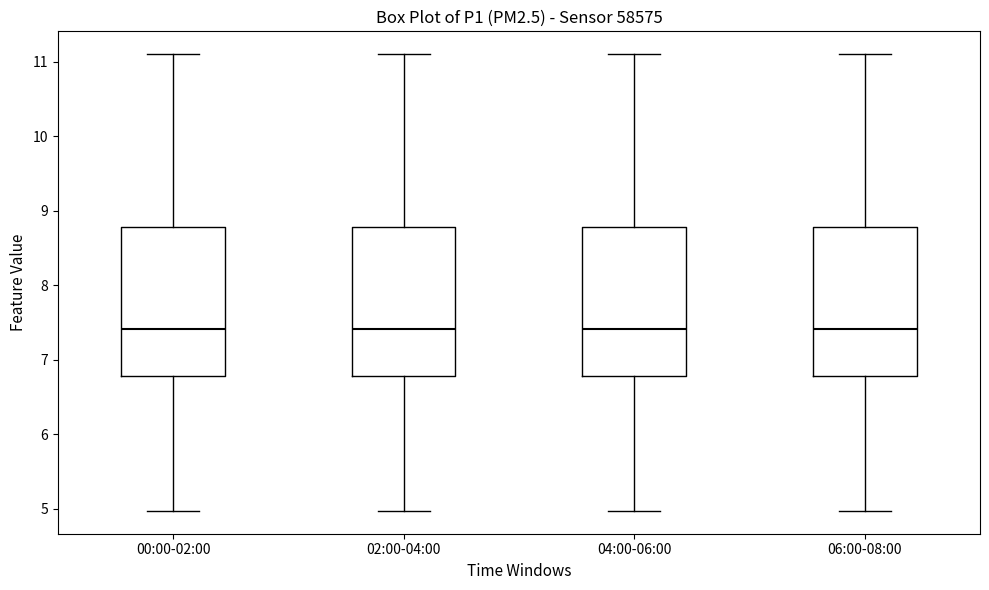

Where is the upper edge of the box for 02:00-04:00 on the y-axis? The values are not printed on the chart, so give them approximately, as read against the axis.

8.8